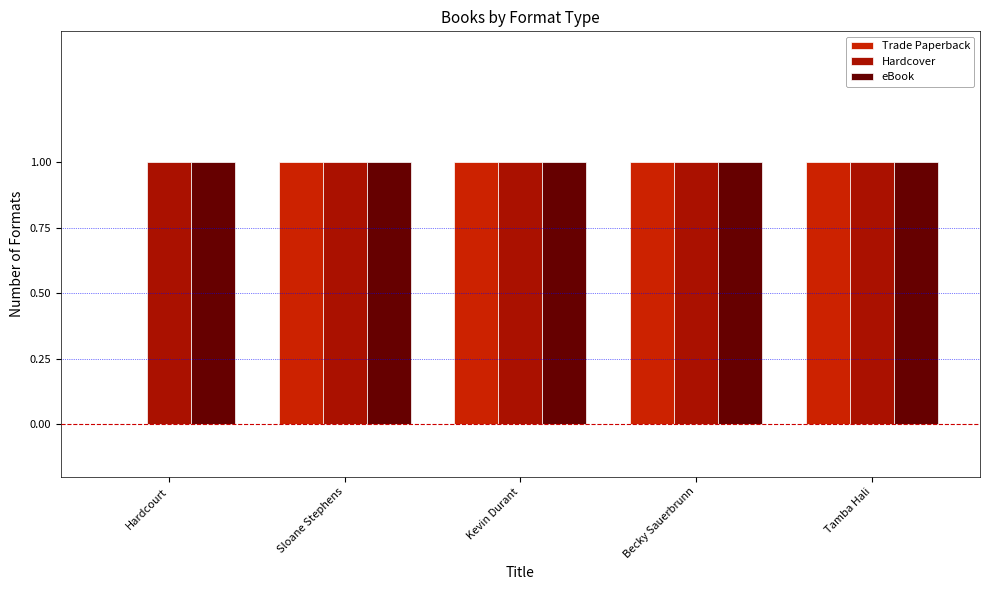

How many groups of bars are there?

5